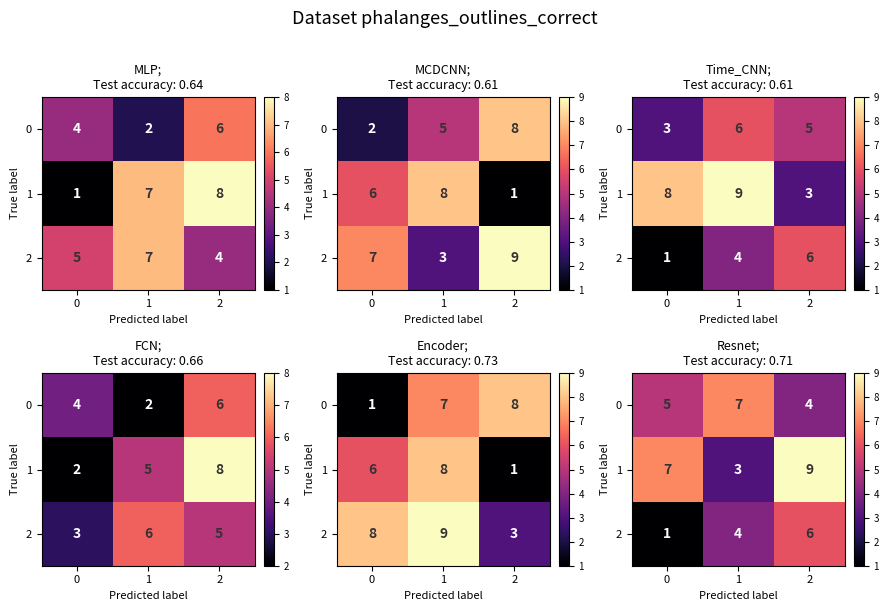

What is the difference between the maximum and second lowest values in the 0 series?

2